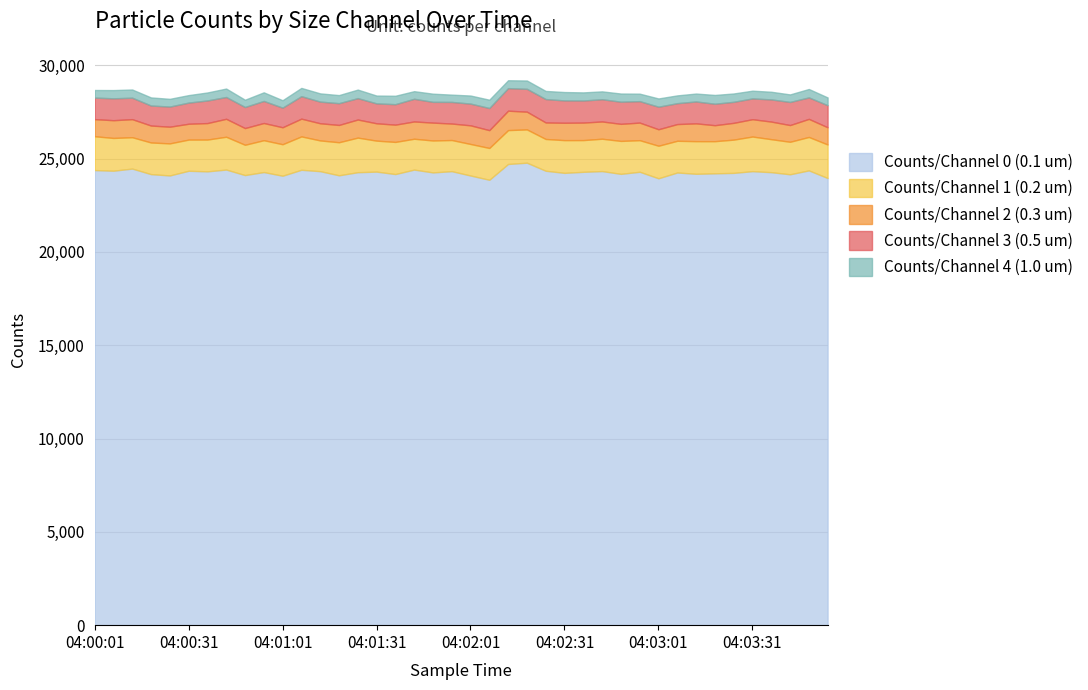

At 04:00:25, list the series in order from largest to smallest.

Counts/Channel 0 (0.1 um), Counts/Channel 1 (0.2 um), Counts/Channel 3 (0.5 um), Counts/Channel 2 (0.3 um), Counts/Channel 4 (1.0 um)